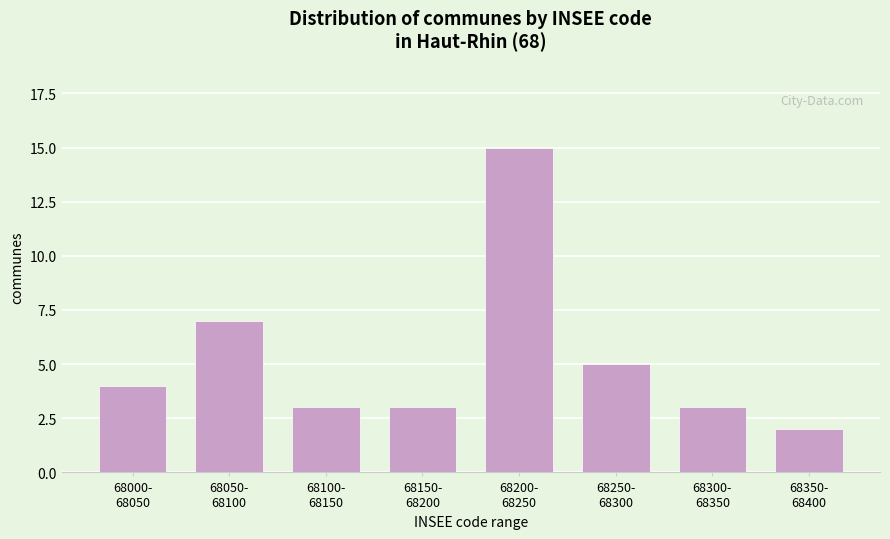

Reading right to left, extract all data points from this chart.

2	3	5	15	3	3	7	4